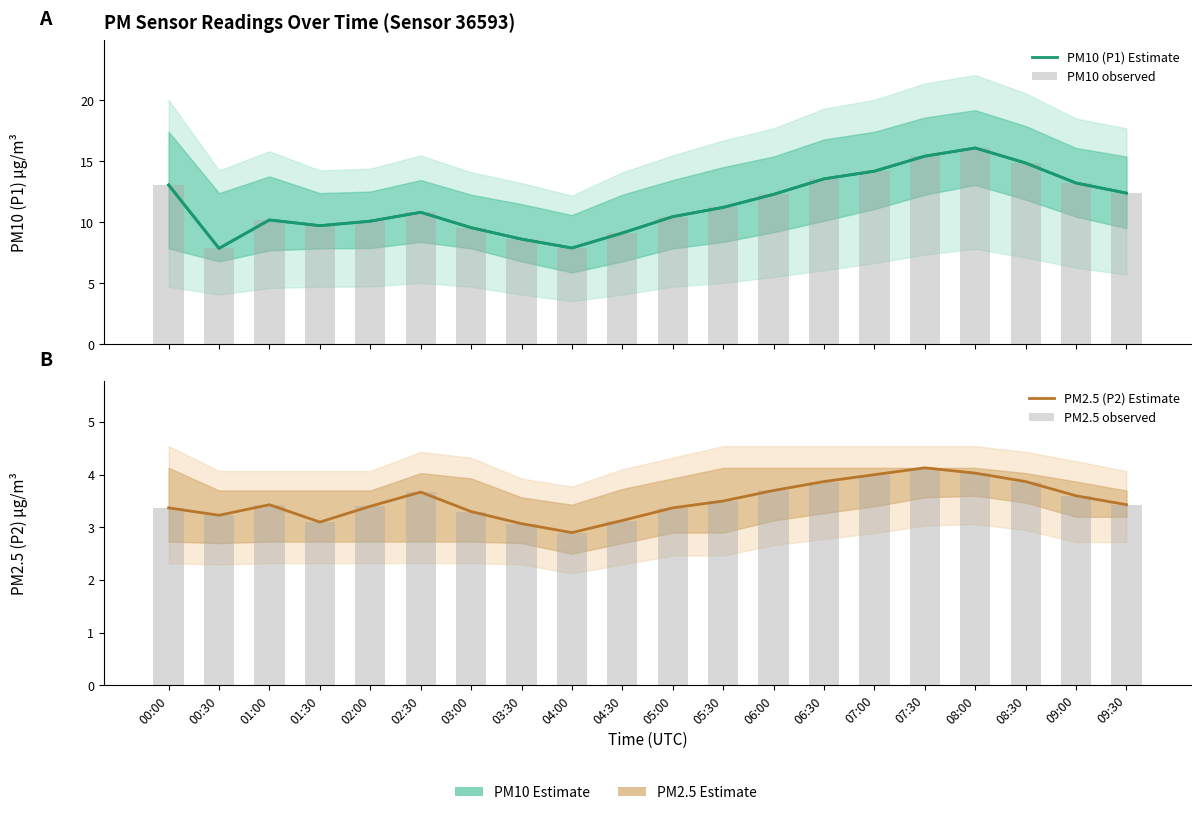

Where does the PM2.5 observed series first go above 3?

00:00